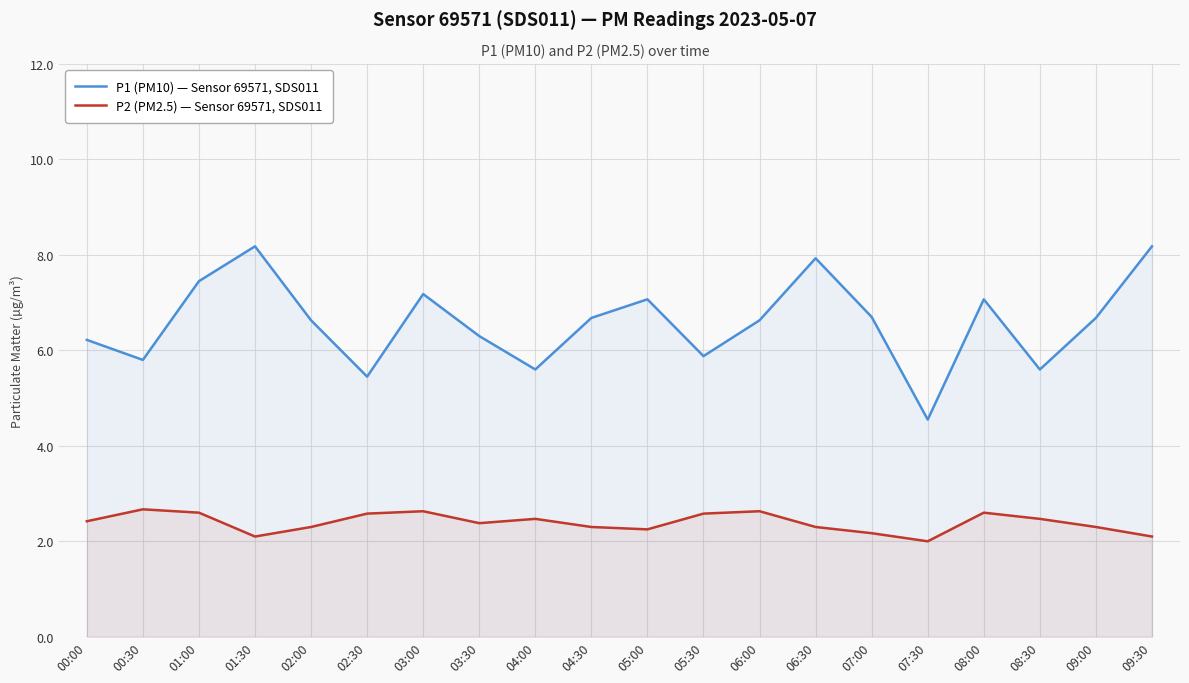

How many data points in P1 (PM10) — Sensor 69571, SDS011 are less than 6?

6